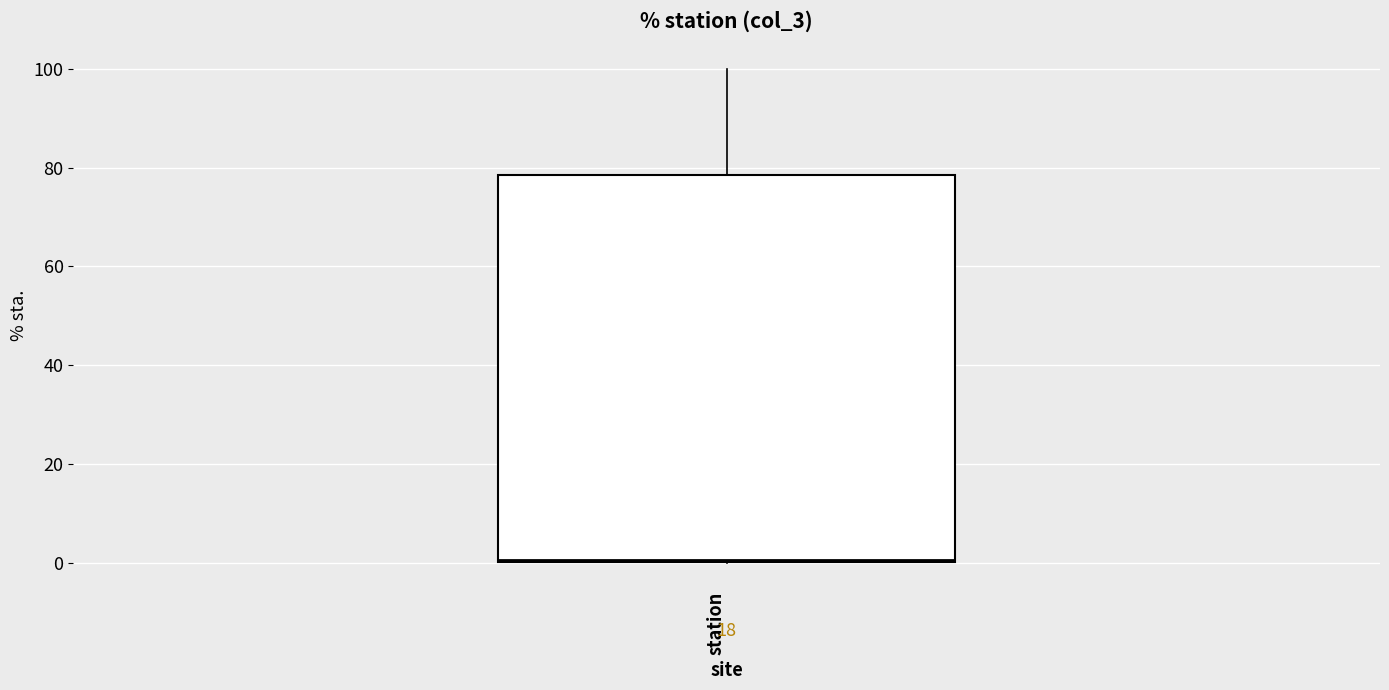

Where does the upper whisker of the box for station end on the y-axis? The values are not printed on the chart, so give them approximately, as read against the axis.

100